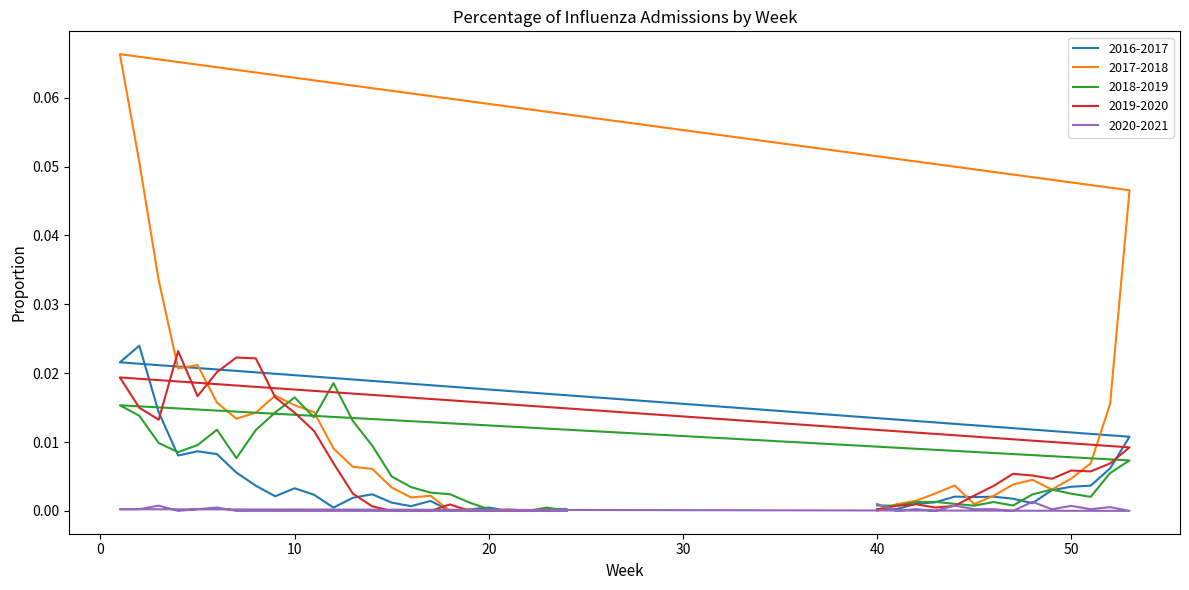

True or false: 2018-2019 and 2017-2018 intersect in this chart.

True